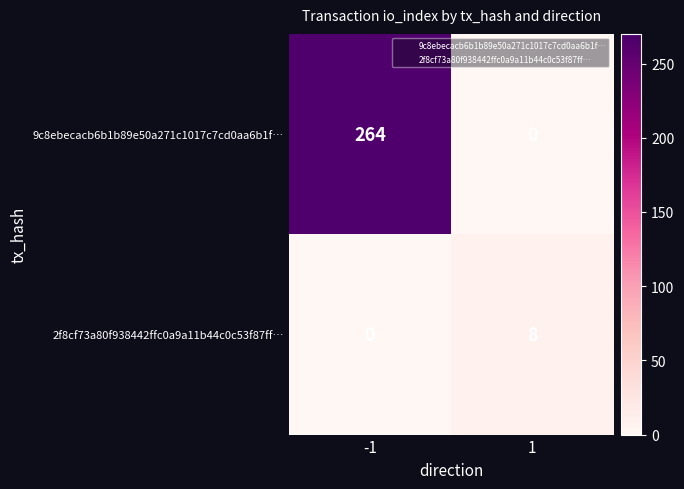

Which series has the largest range (max minus min)?

9c8ebecacb6b1b89e50a271c1017c7cd0aa6b1f…